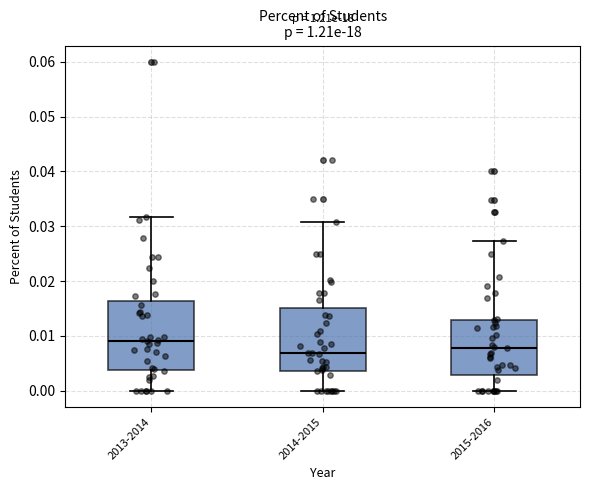

Which box has the highest median line?

2013-2014